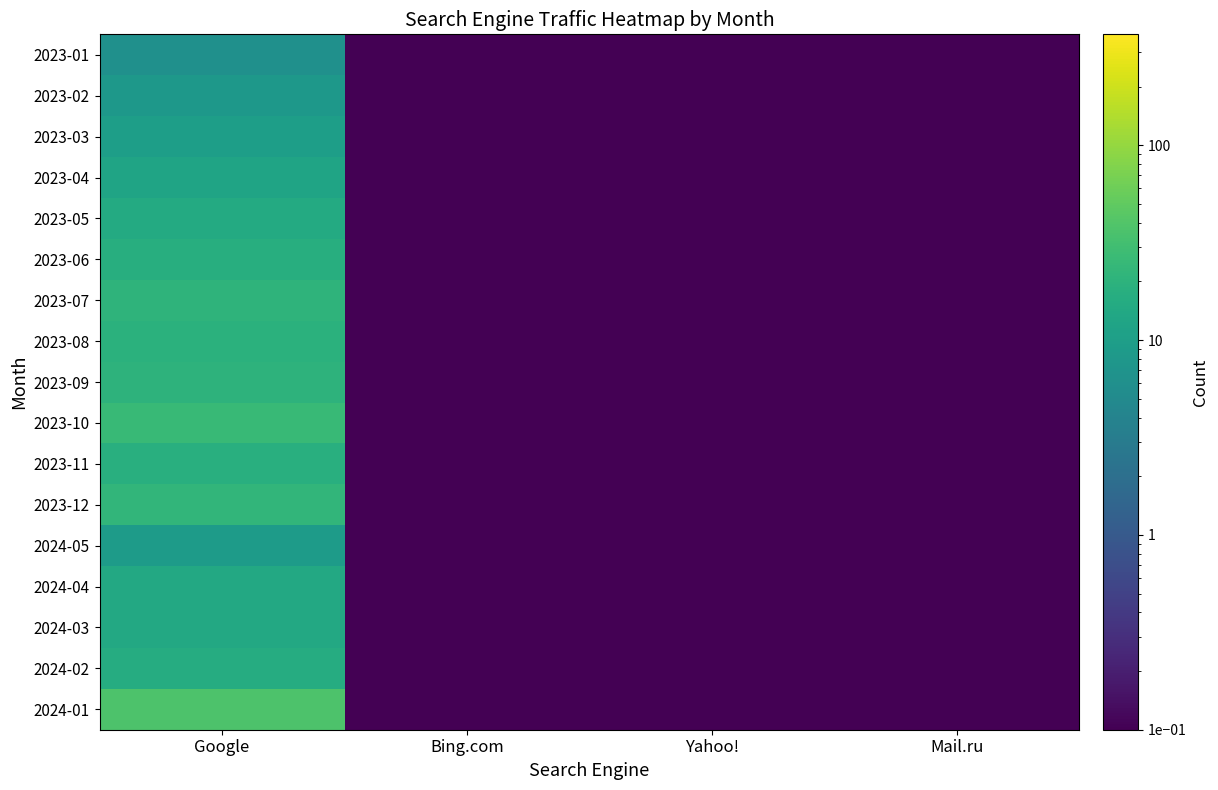

Reading right to left, extract all data points from this chart.

2024-01: Mail.ru=0.1	Yahoo!=0.1	Bing.com=0.1	Google=37.1
2024-02: Mail.ru=0.1	Yahoo!=0.1	Bing.com=0.1	Google=16.1
2024-03: Mail.ru=0.1	Yahoo!=0.1	Bing.com=0.1	Google=14.1
2024-04: Mail.ru=0.1	Yahoo!=0.1	Bing.com=0.1	Google=14.1
2024-05: Mail.ru=0.1	Yahoo!=0.1	Bing.com=0.1	Google=9.1
2023-12: Mail.ru=0.1	Yahoo!=0.1	Bing.com=0.1	Google=22.1
2023-11: Mail.ru=0.1	Yahoo!=0.1	Bing.com=0.1	Google=18.1
2023-10: Mail.ru=0.1	Yahoo!=0.1	Bing.com=0.1	Google=25.1
2023-09: Mail.ru=0.1	Yahoo!=0.1	Bing.com=0.1	Google=20.1
2023-08: Mail.ru=0.1	Yahoo!=0.1	Bing.com=0.1	Google=19.1
2023-07: Mail.ru=0.1	Yahoo!=0.1	Bing.com=0.1	Google=21.1
2023-06: Mail.ru=0.1	Yahoo!=0.1	Bing.com=0.1	Google=17.1
2023-05: Mail.ru=0.1	Yahoo!=0.1	Bing.com=0.1	Google=15.1
2023-04: Mail.ru=0.1	Yahoo!=0.1	Bing.com=0.1	Google=12.1
2023-03: Mail.ru=0.1	Yahoo!=0.1	Bing.com=0.1	Google=10.1
2023-02: Mail.ru=0.1	Yahoo!=0.1	Bing.com=0.1	Google=8.1
2023-01: Mail.ru=0.1	Yahoo!=0.1	Bing.com=0.1	Google=6.1